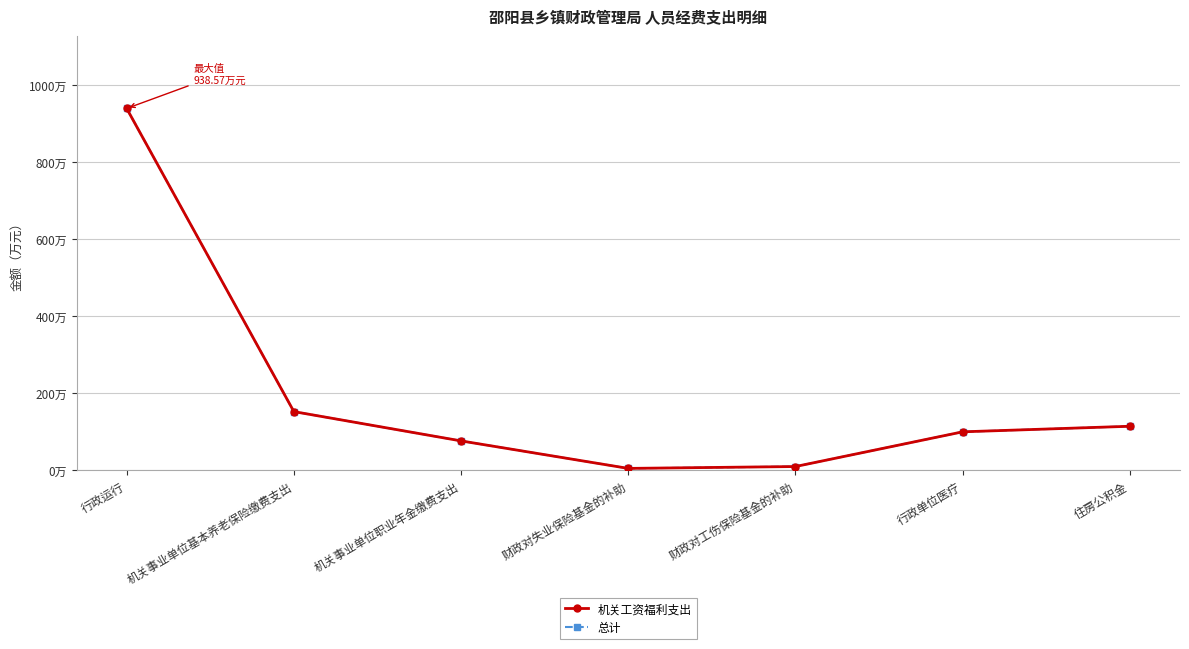

Where does the 总计 series first go above 99?

行政运行